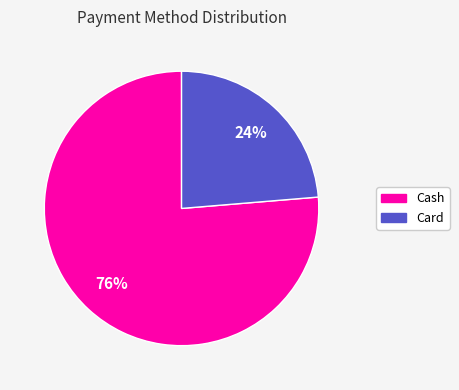

To the nearest percent, what is the average slice percentage?

50%